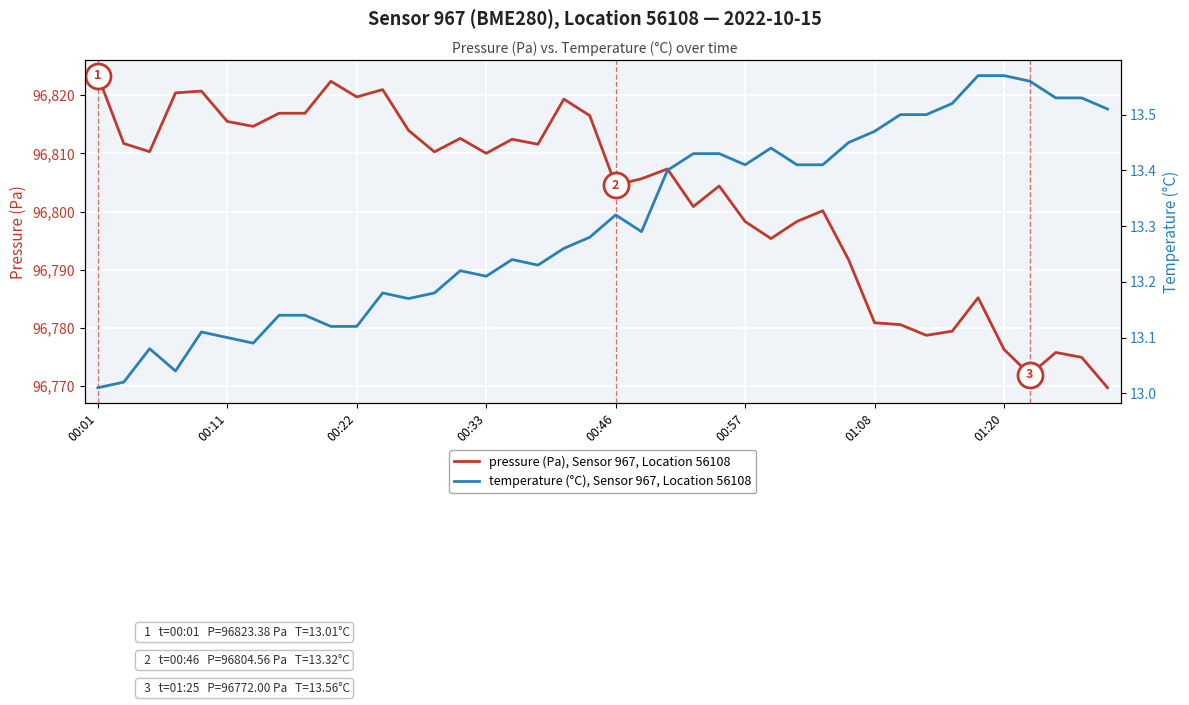

What is the lowest value of the pressure (Pa), Sensor 967, Location 56108 series?

96769.8